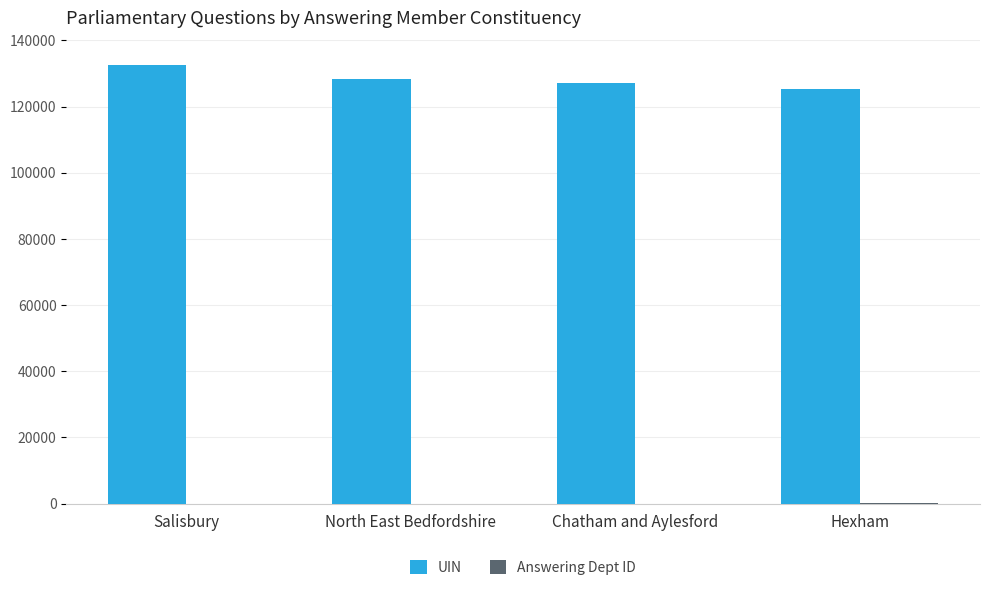

Which category has the highest value across all series?

Salisbury